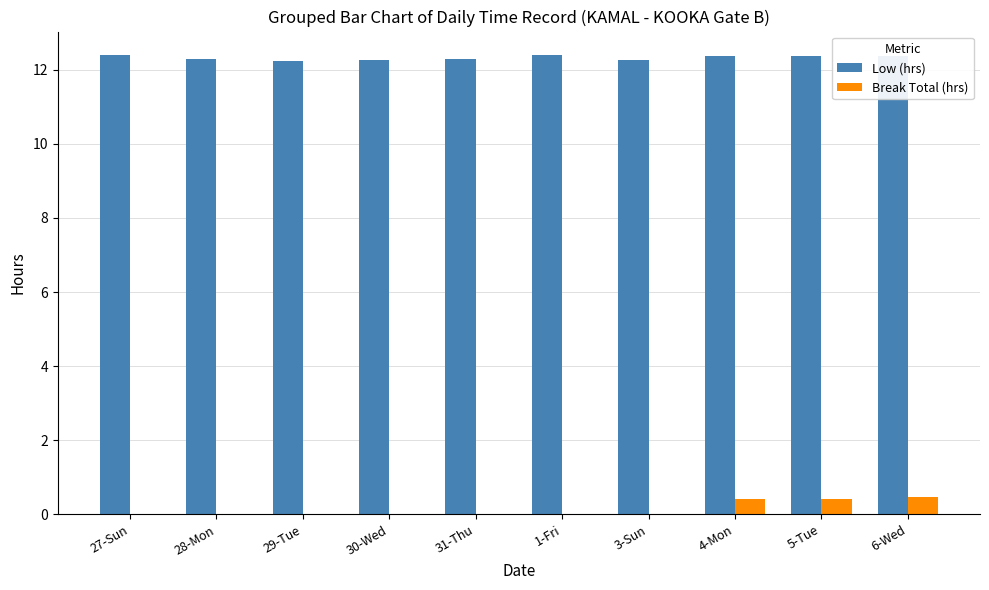

What is the total value across all series at 27-Sun?

12.4